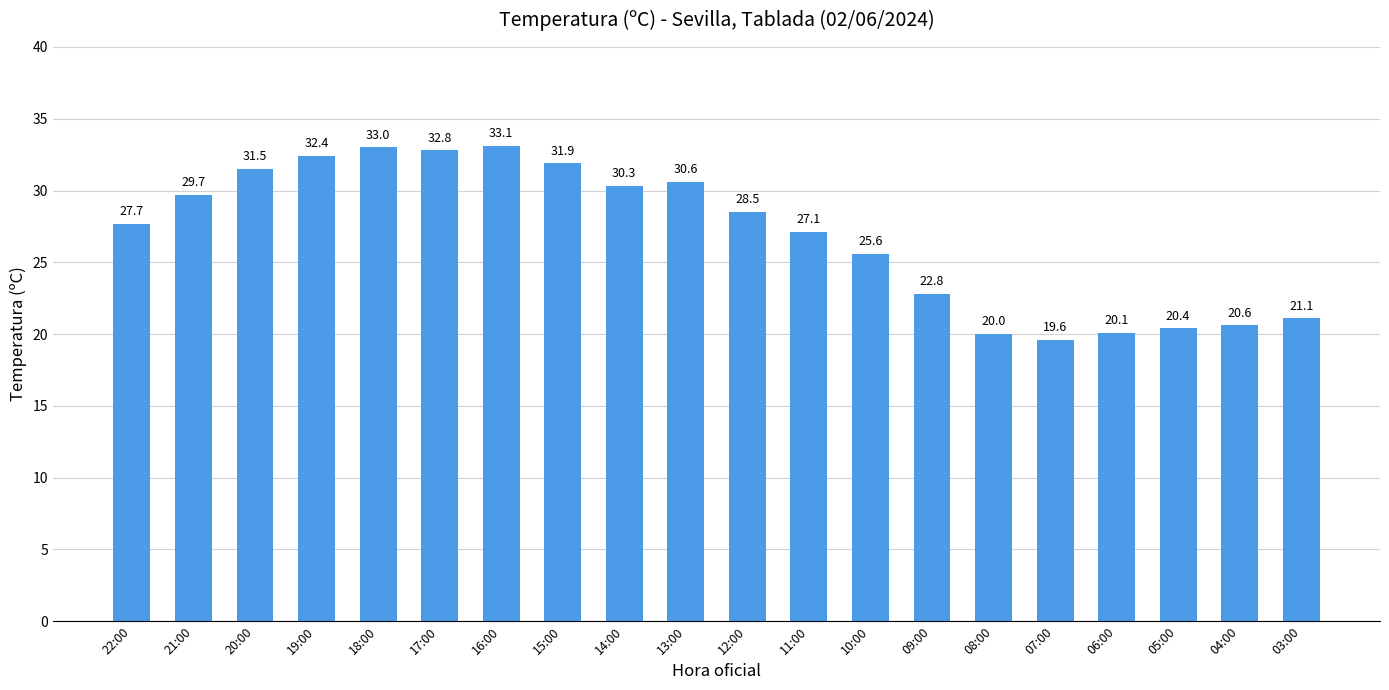

Count the number of values greater than 28.

10